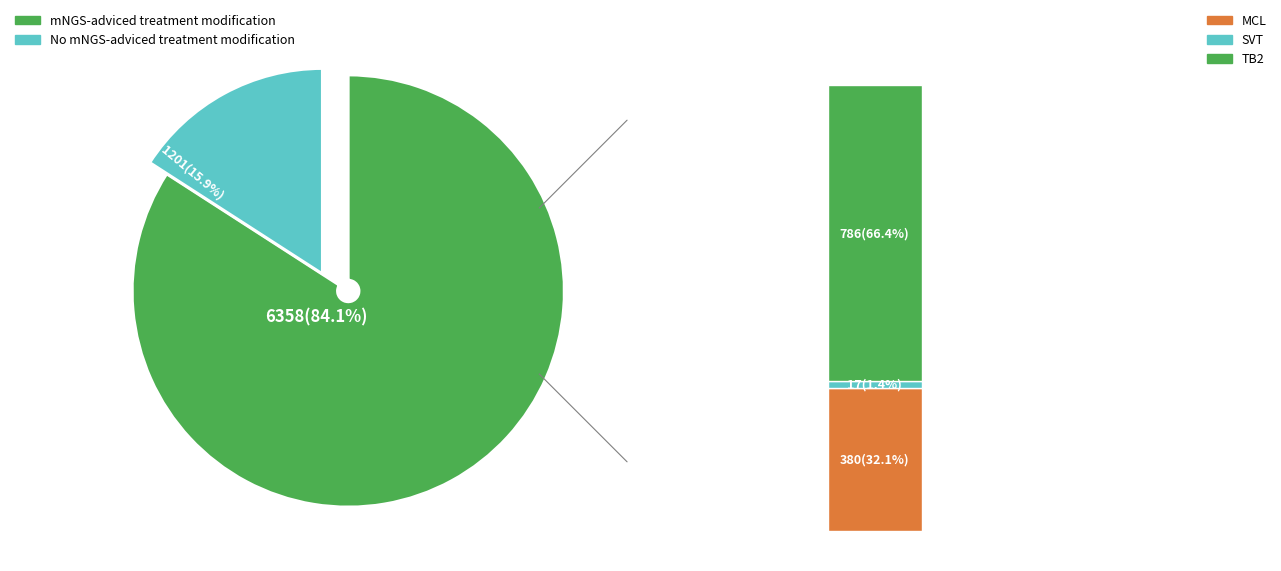

Is it true that MCL is 5% of the pie?

True